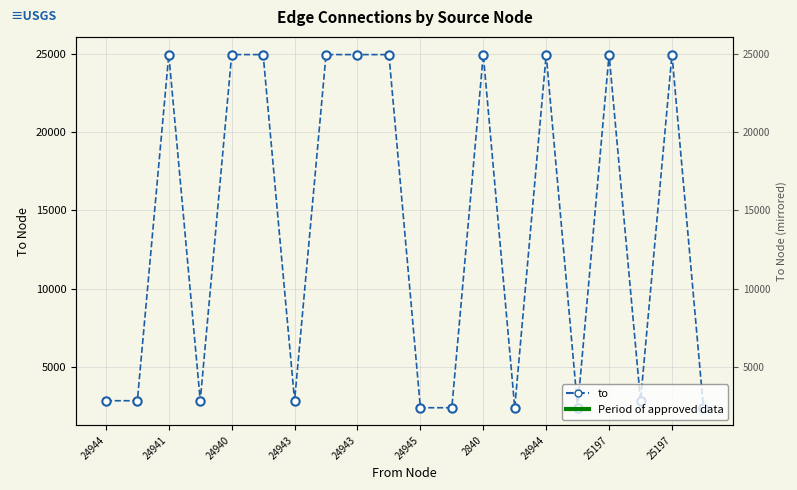

The chart shows a value of 4166 at 15. True or false?

False